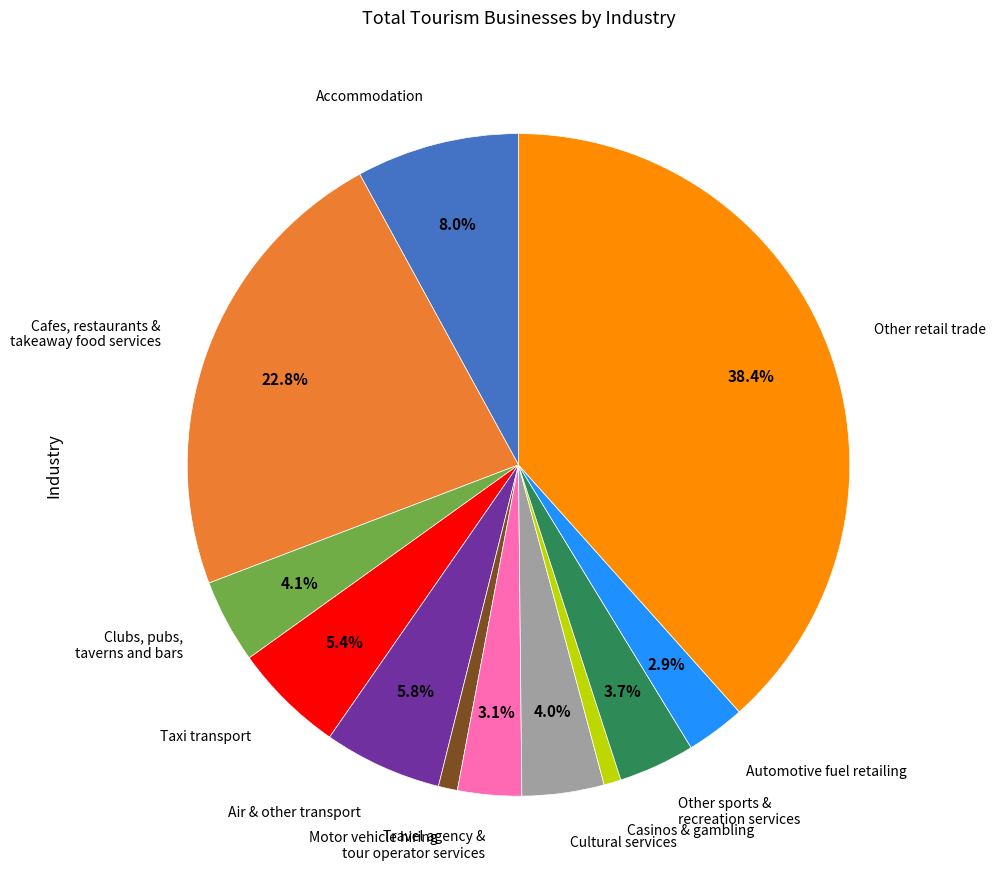

Is there any slice that represents more than half of the pie?

No